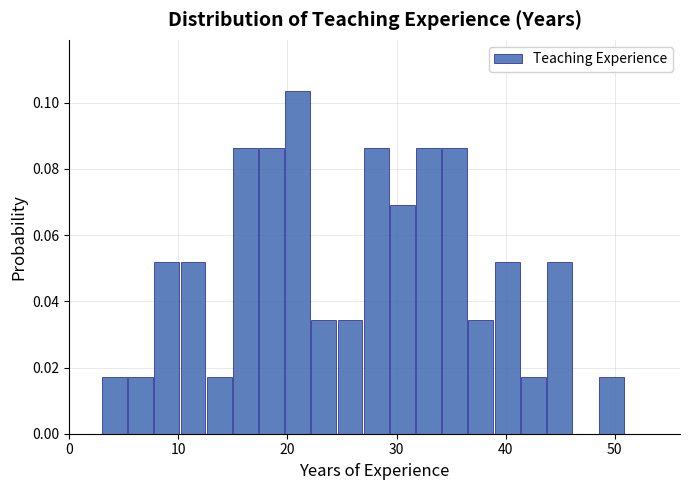

Read against the x-axis, roughly where is the centre of the tallest bar?

21